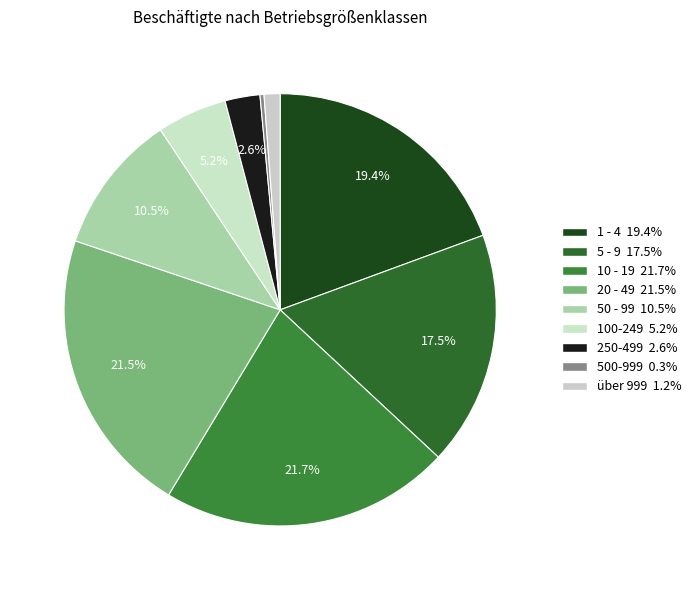

Count the number of slices in the pie.

9